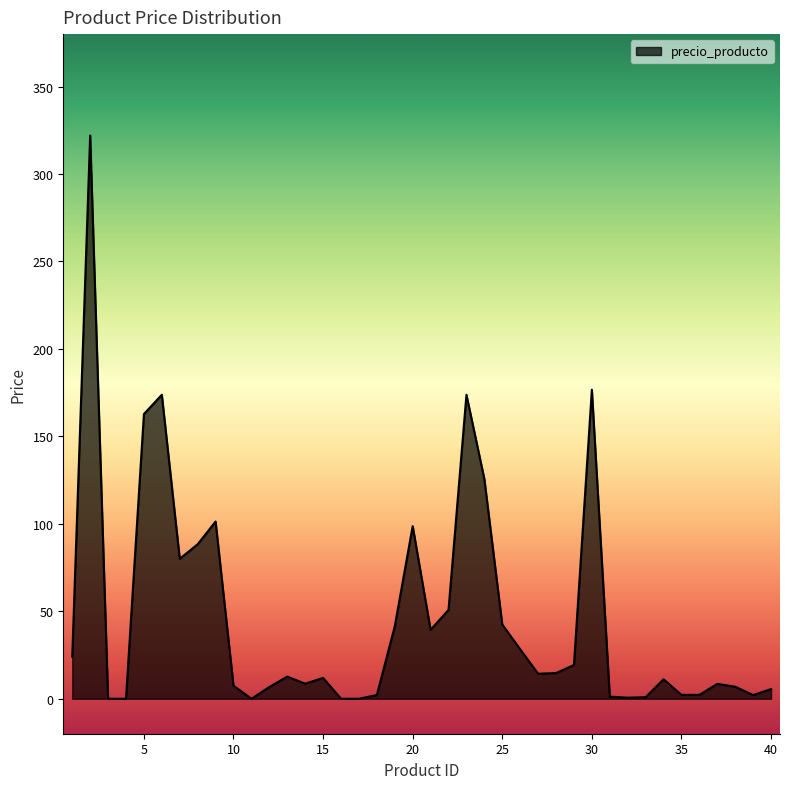

What is the maximum value shown in the chart?

322.0